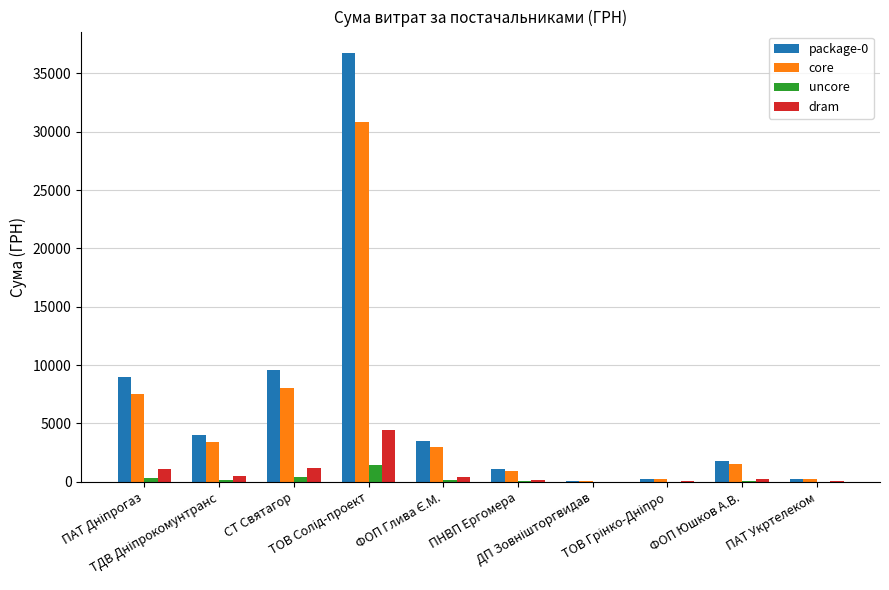

Does the chart contain stacked bars?

No